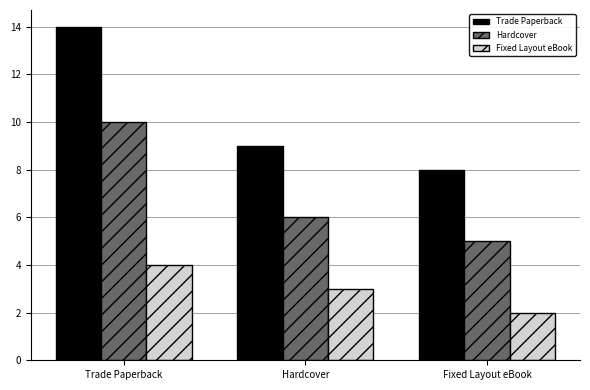

Between Trade Paperback and Hardcover, which series saw the biggest shift?

Trade Paperback